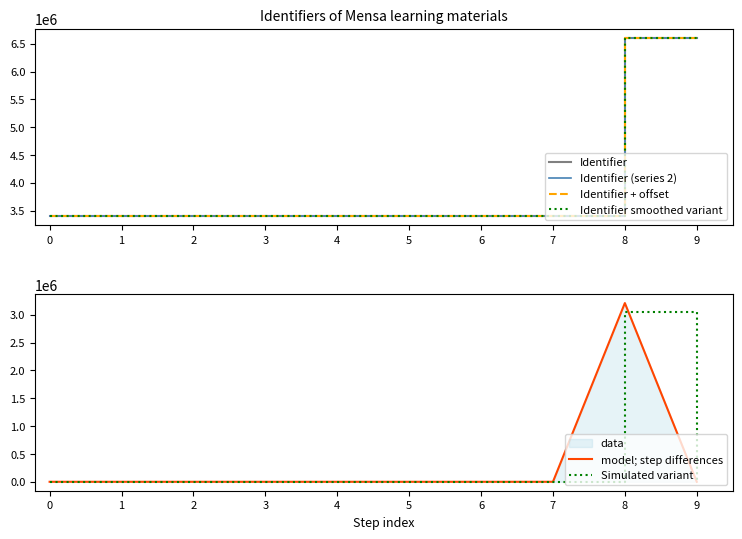

Reading left to right, extract all data points from this chart.

Identifier: 0=3397731.0	1=3397732.0	2=3397734.0	3=3397736.0	4=3397738.0	5=3397740.0	6=3397742.0	7=3397745.0	8=6606371.0	9=6606373.0
Identifier (series 2): 0=3397731.0	1=3397732.0	2=3397734.0	3=3397736.0	4=3397738.0	5=3397740.0	6=3397742.0	7=3397745.0	8=6606371.0	9=6606373.0
Identifier + offset: 0=3399731.0	1=3399732.0	2=3399734.0	3=3399736.0	4=3399738.0	5=3399740.0	6=3399742.0	7=3399745.0	8=6608371.0	9=6608373.0
Identifier smoothed variant: 0=3399531.0	1=3399532.0	2=3399534.0	3=3399536.0	4=3399538.0	5=3399540.0	6=3399542.0	7=3399545.0	8=6608171.0	9=6608173.0
model; step differences: 0=0.0	1=1.0	2=2.0	3=2.0	4=2.0	5=2.0	6=2.0	7=3.0	8=3208626.0	9=2.0
Simulated variant: 0=0.0	1=0.9	2=1.9	3=1.9	4=1.9	5=1.9	6=1.9	7=2.8	8=3048194.7	9=1.9